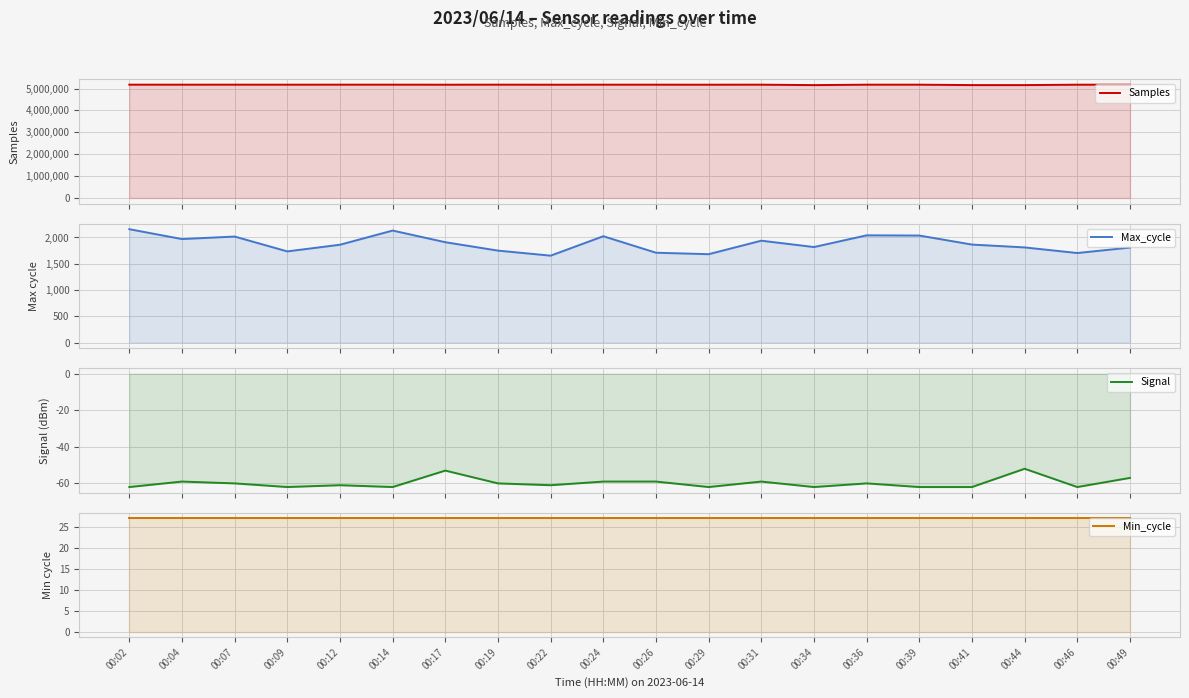

What is the difference between the maximum and second lowest values in the Samples series?

19527